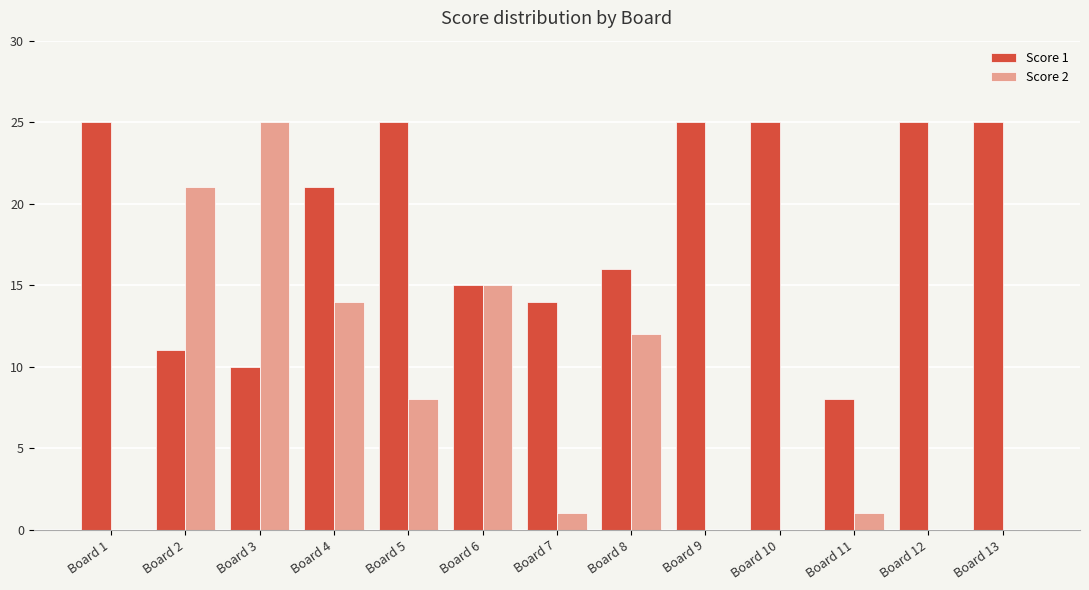

What is the average value of the Score 2 series?

7